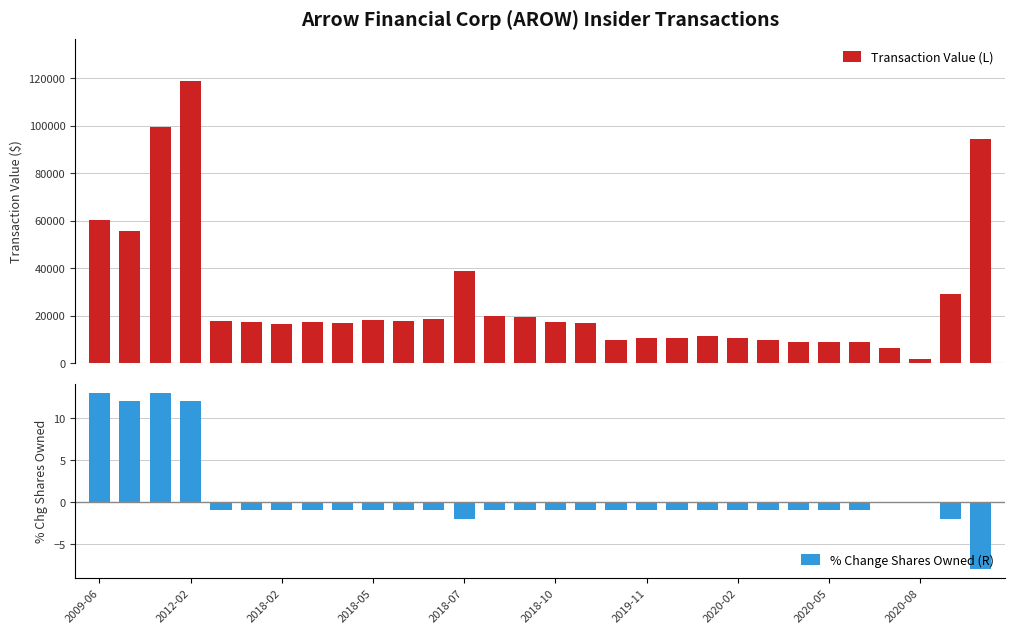

What are all the series names shown in the legend?

Transaction Value (L), % Change Shares Owned (R)